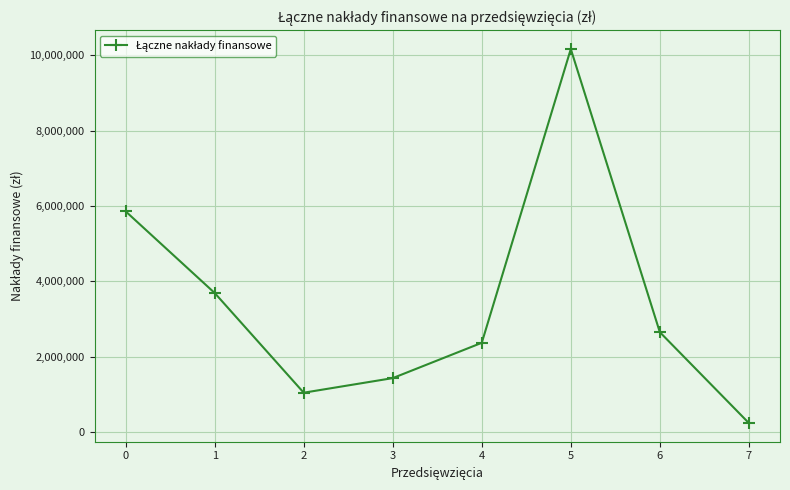

True or false: the data shows 2370000 at 4.

True